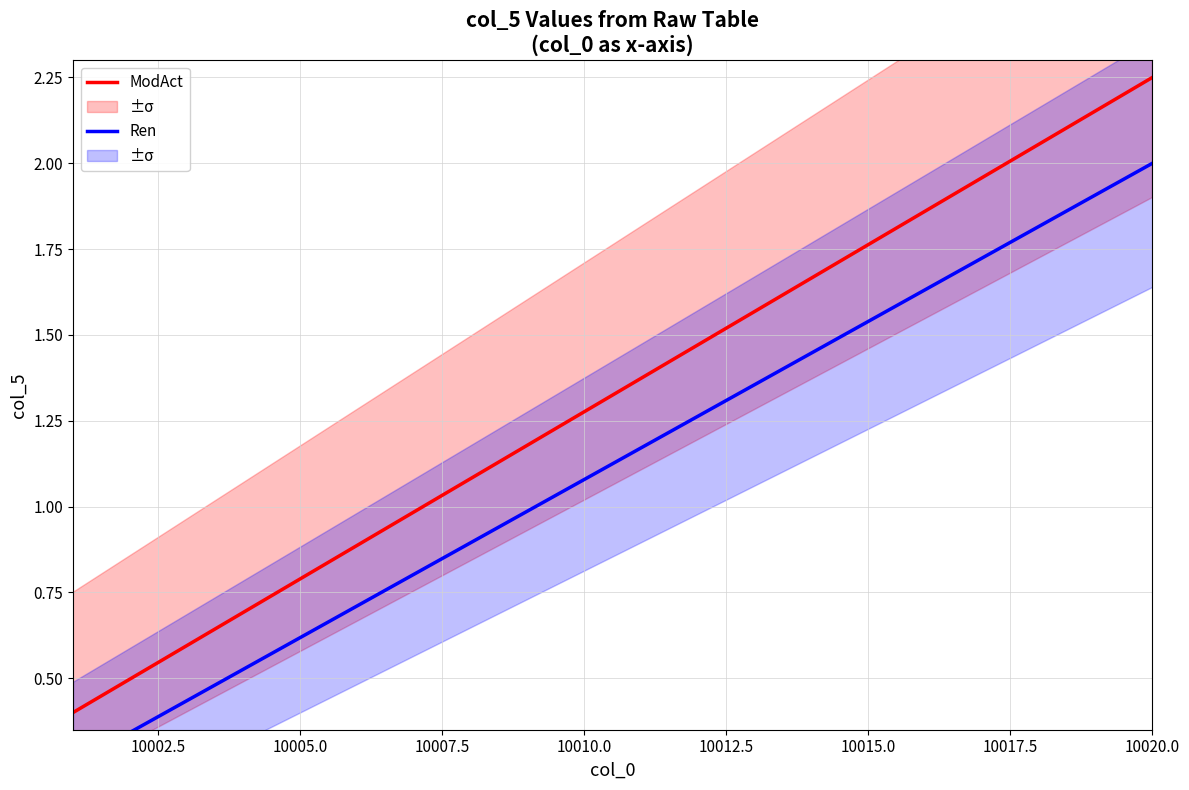

What is the average value of the Ren series?

1.1